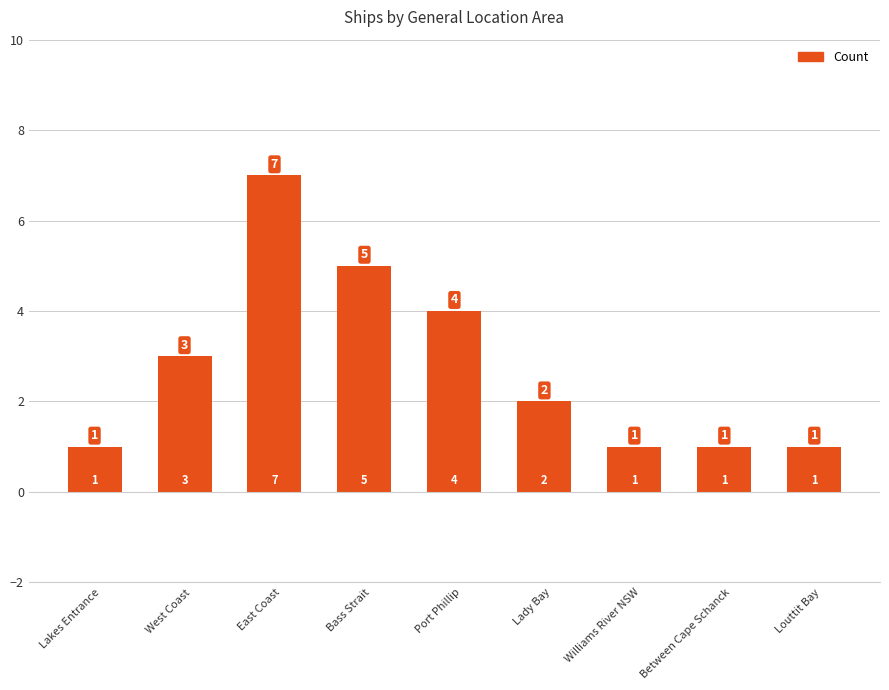

True or false: the data shows 2 at Lady Bay.

True